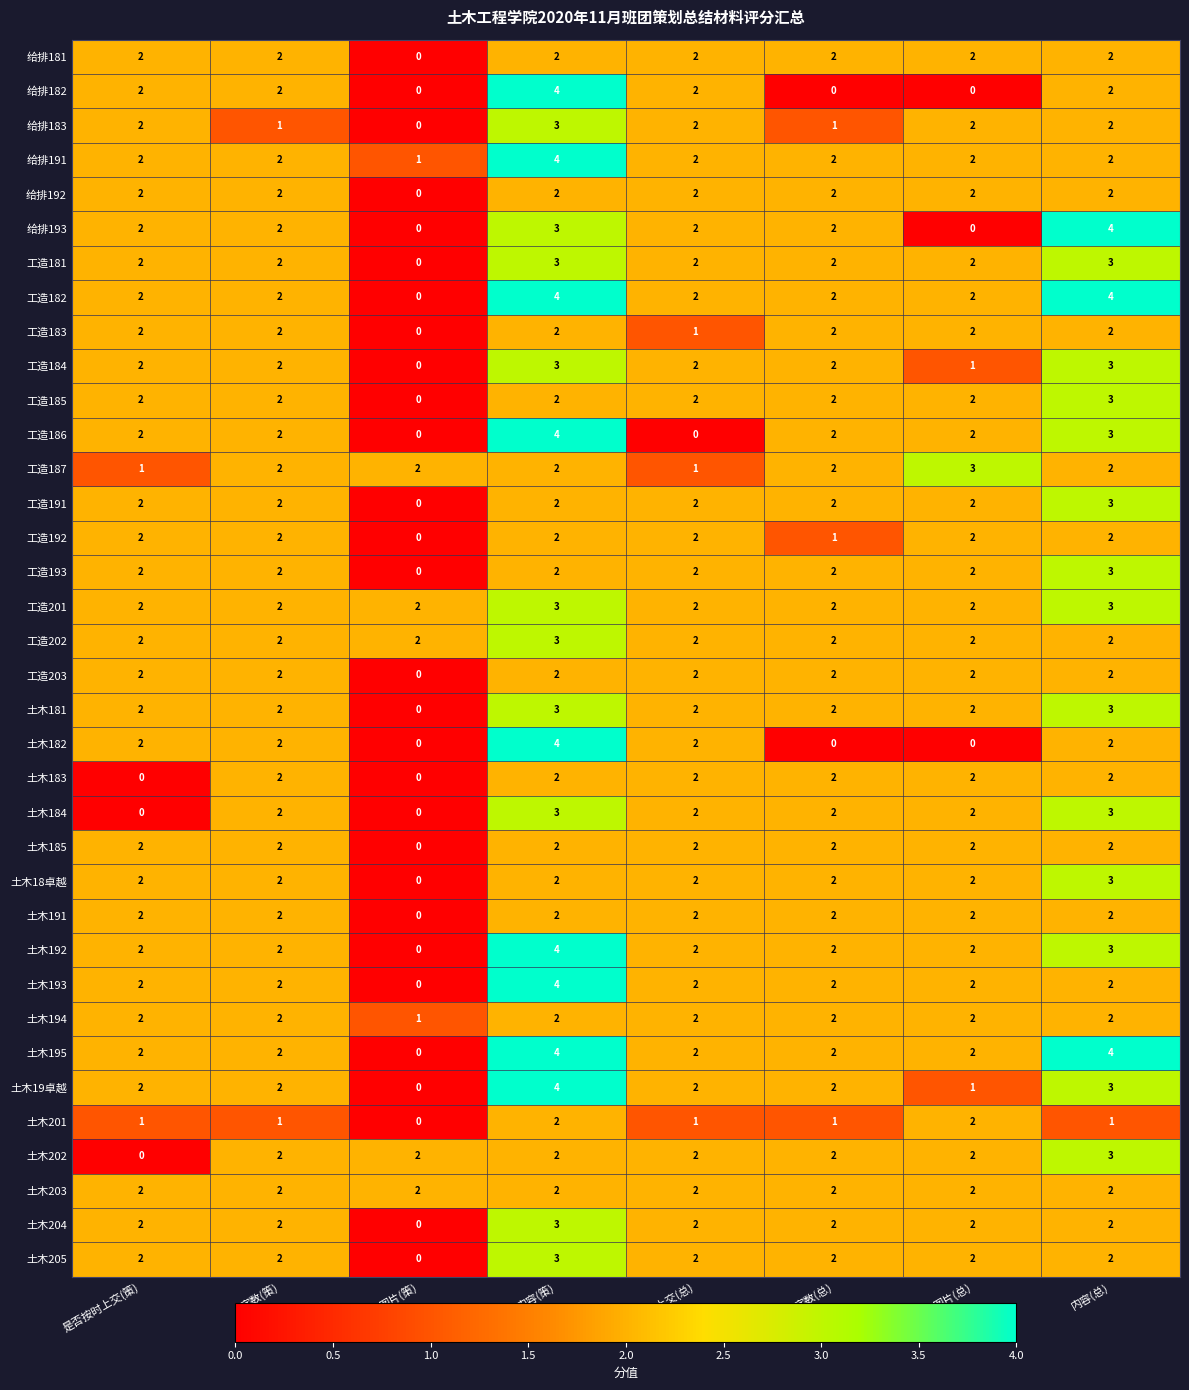

What is the difference between the highest and lowest values at 内容(策)?

2